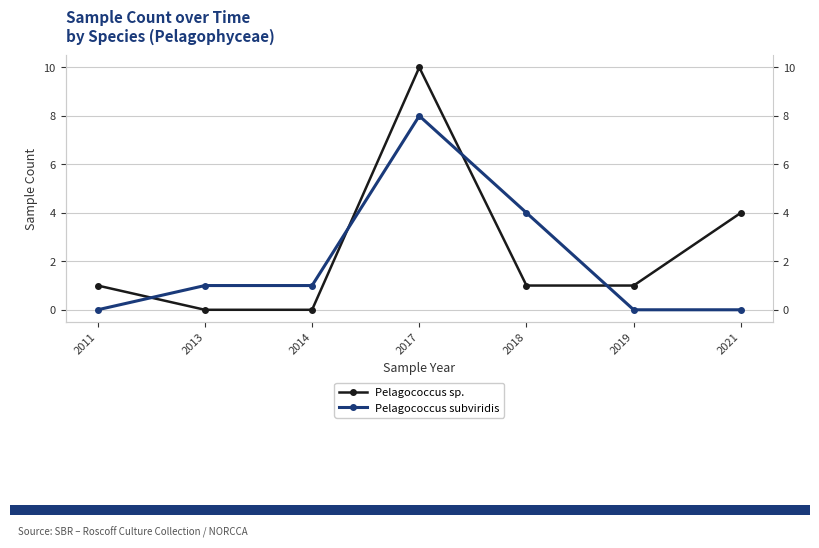

How many distinct data groups are displayed?

2